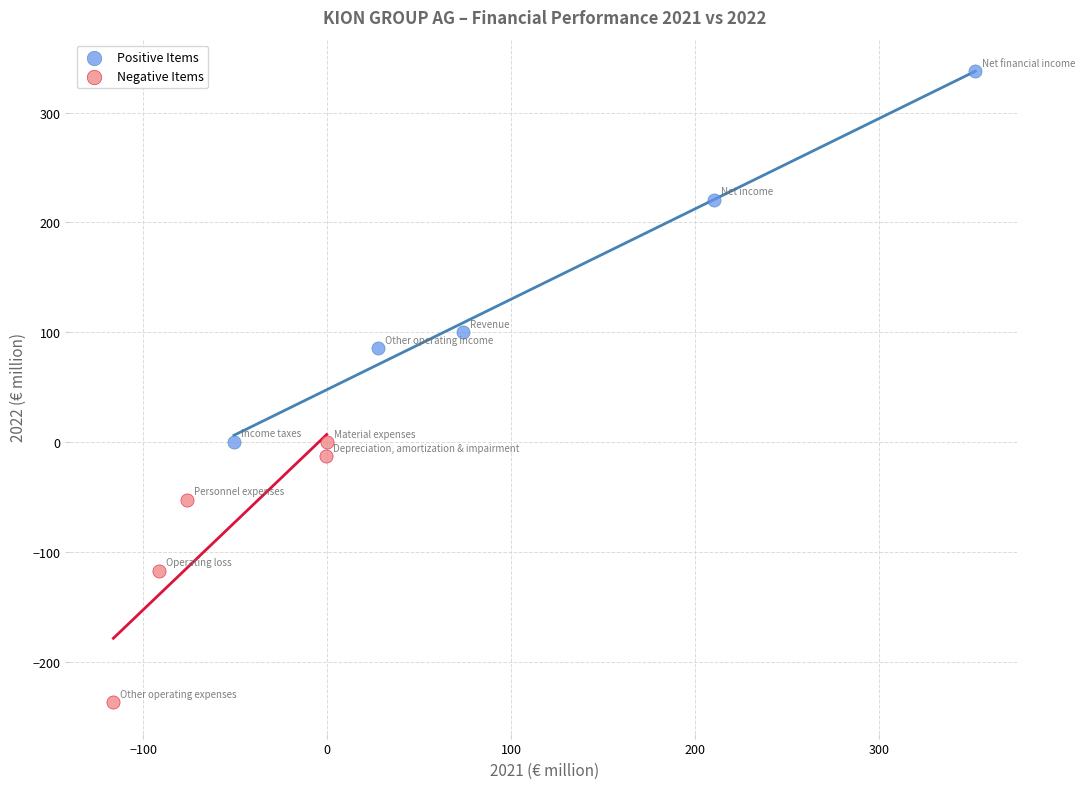

Which series contains the lowest Y value?

Negative Items